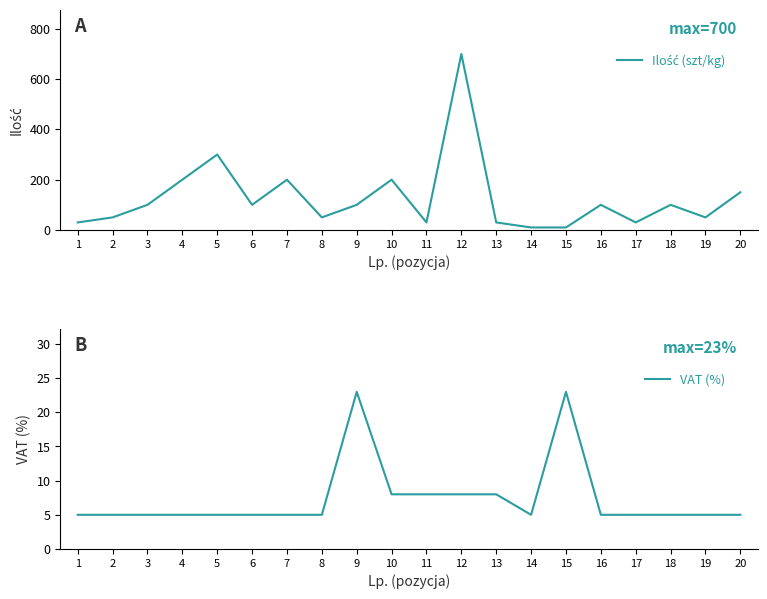

What is the minimum value shown in the chart?

5